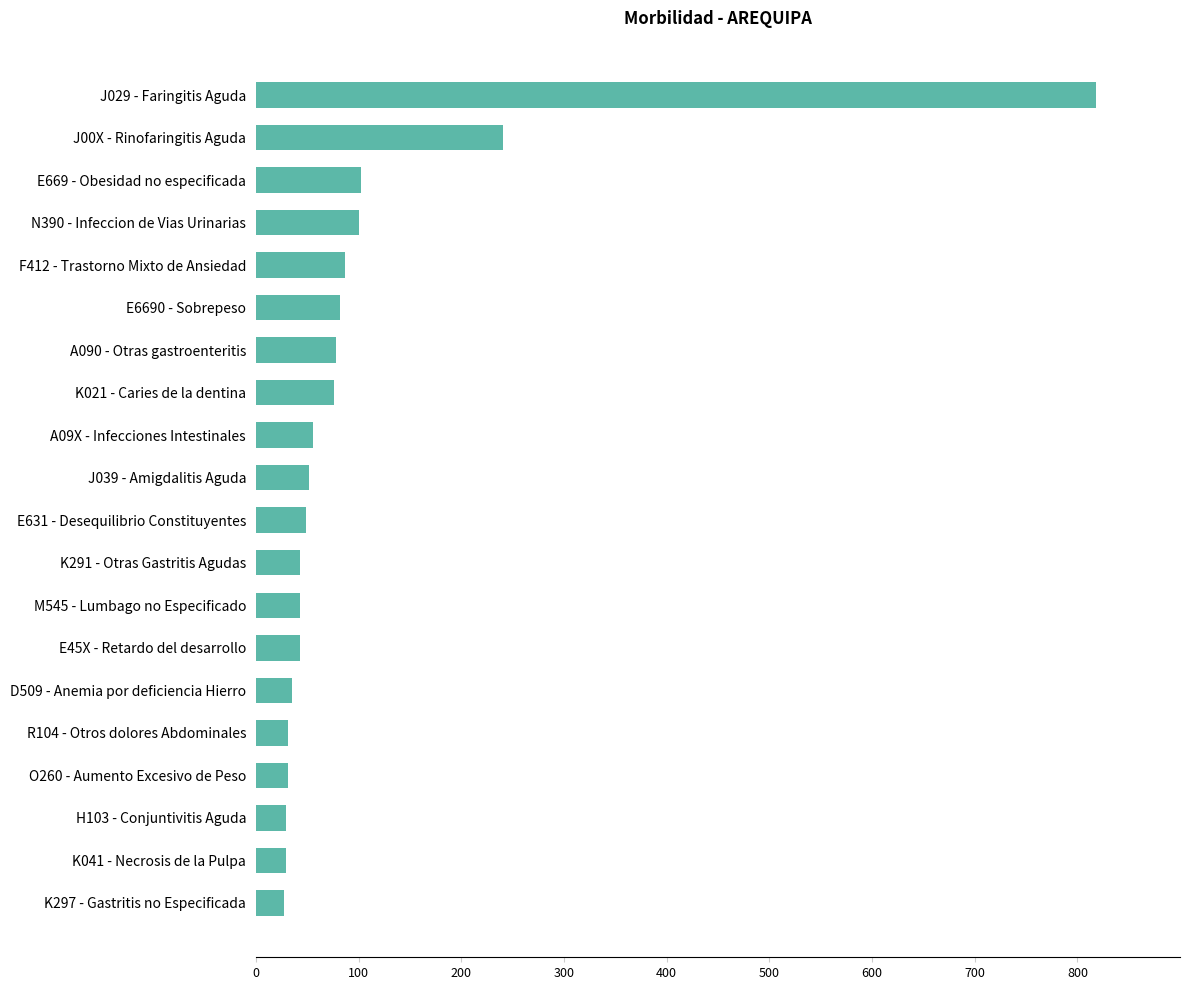

What is the change in value from E669 - Obesidad no especificada to R104 - Otros dolores Abdominales?

-71